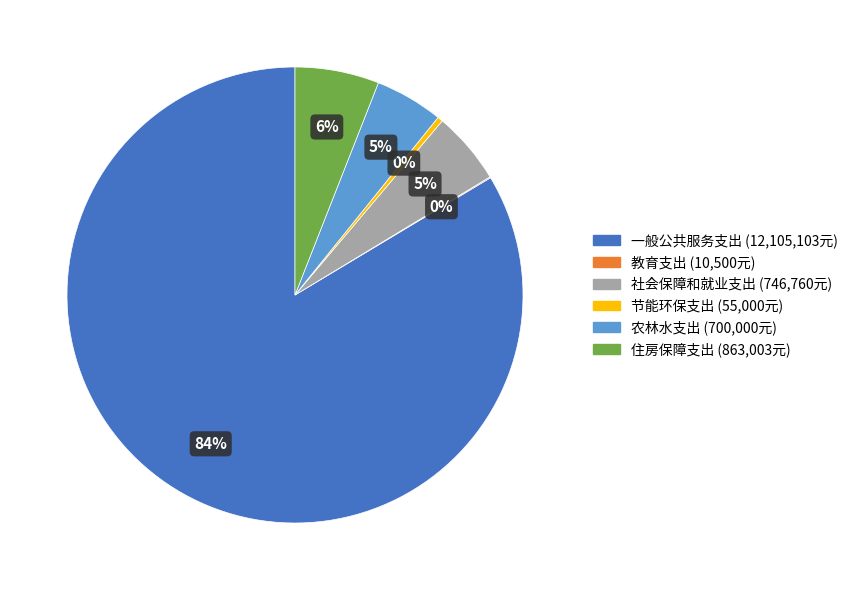

Is there any slice that represents more than half of the pie?

Yes